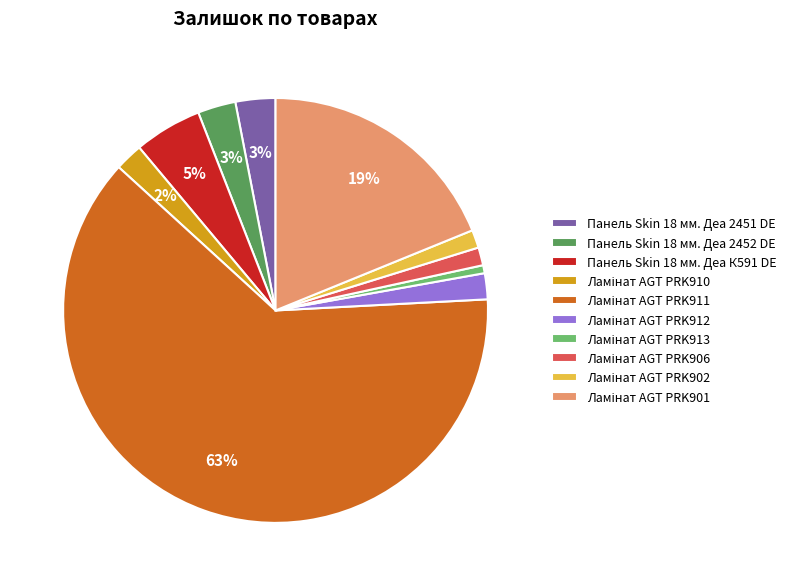

Is there a majority slice in this chart?

Yes